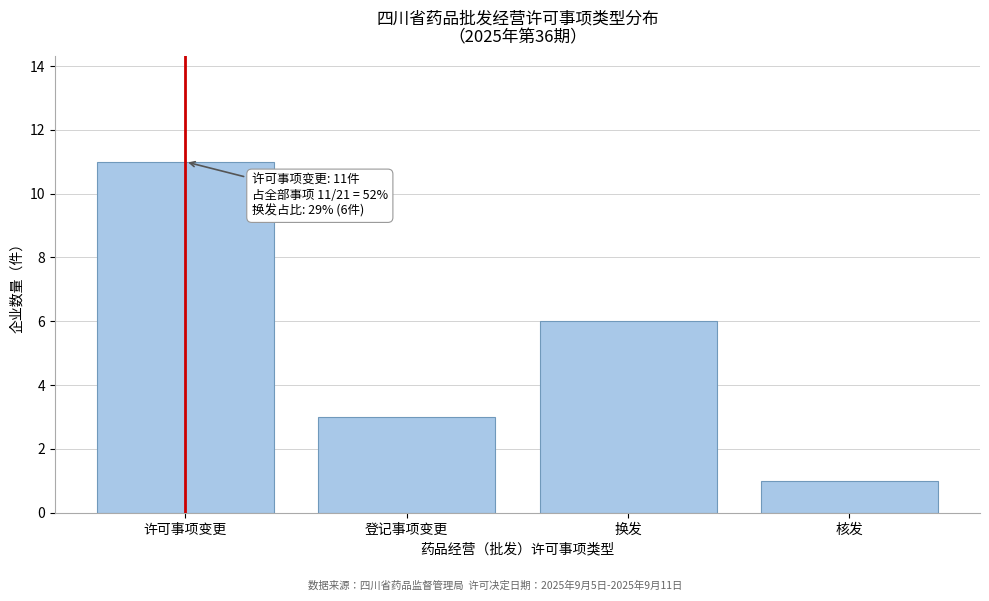

Reading right to left, transcribe all the data shown in this chart.

核发=1	换发=6	登记事项变更=3	许可事项变更=11